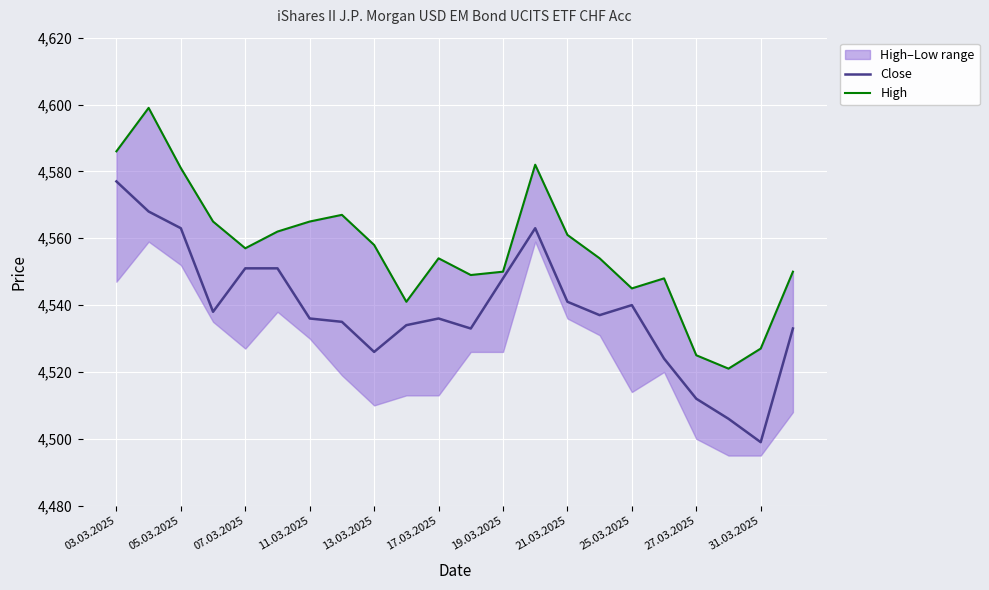

Is it true that Close equals 1344 at 17.03.2025?

False